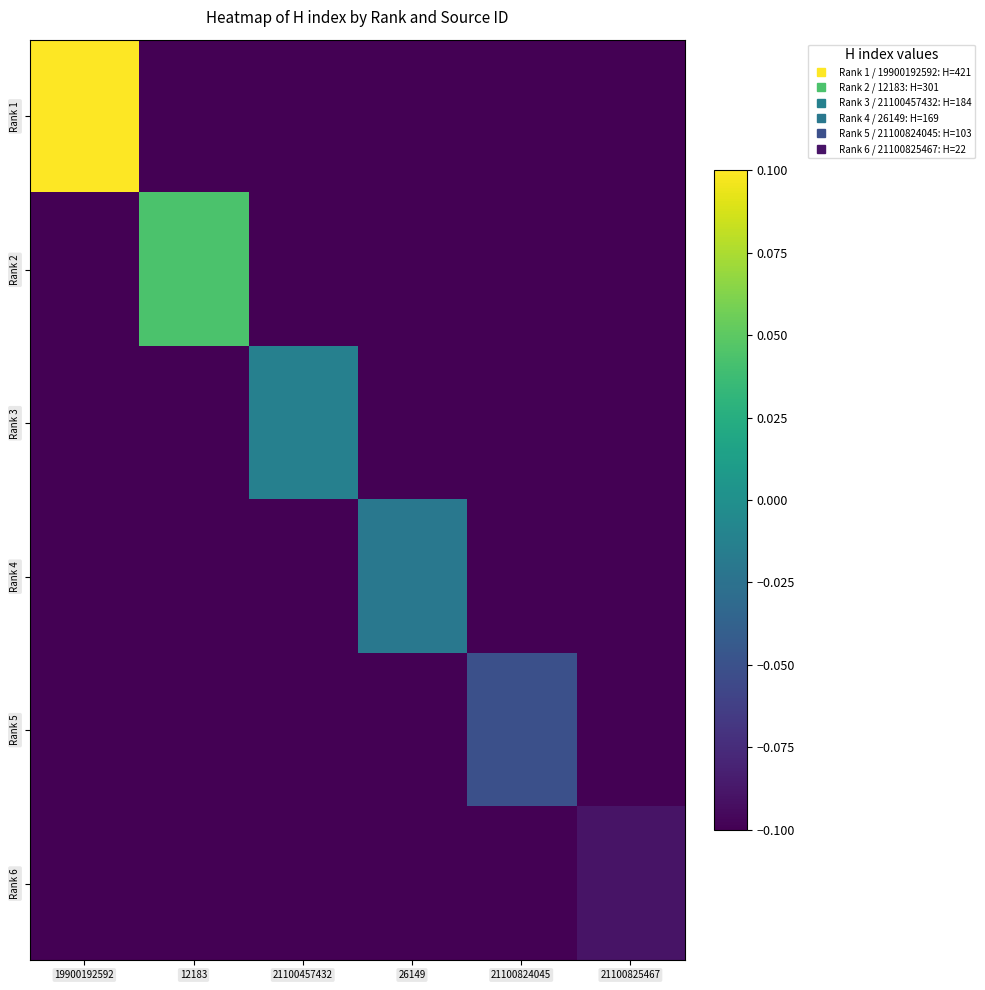

What is the difference between the highest and lowest values at 19900192592?

0.2